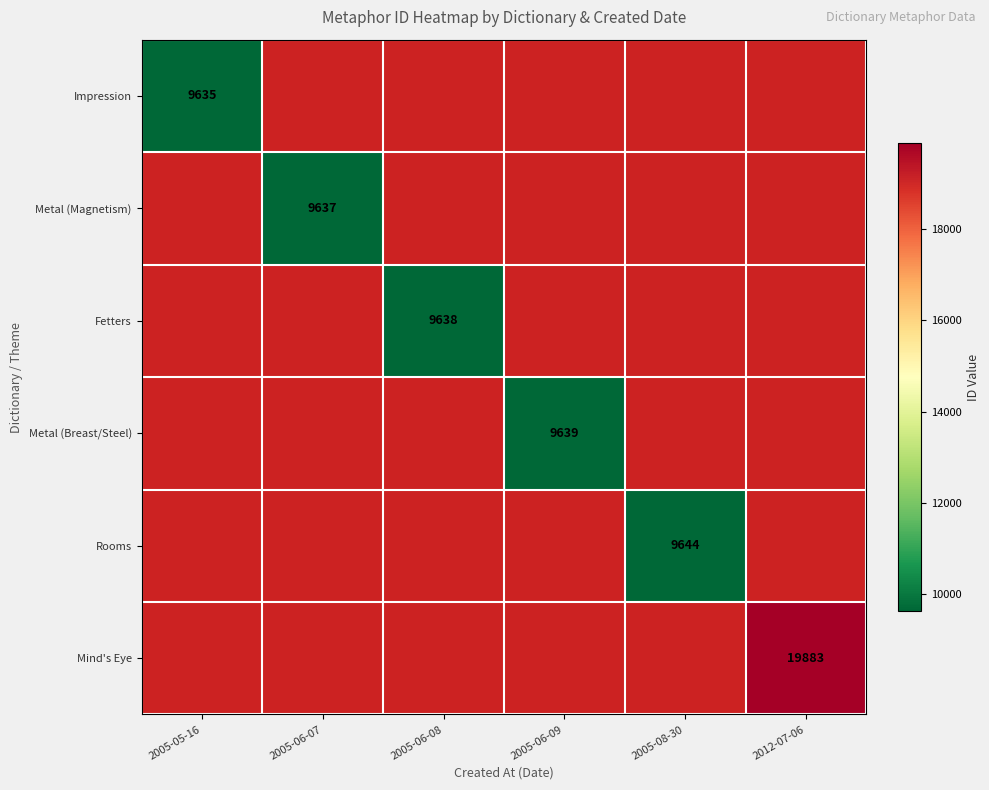

True or false: Fetters has a value of 9638 at 2005-06-08.

True